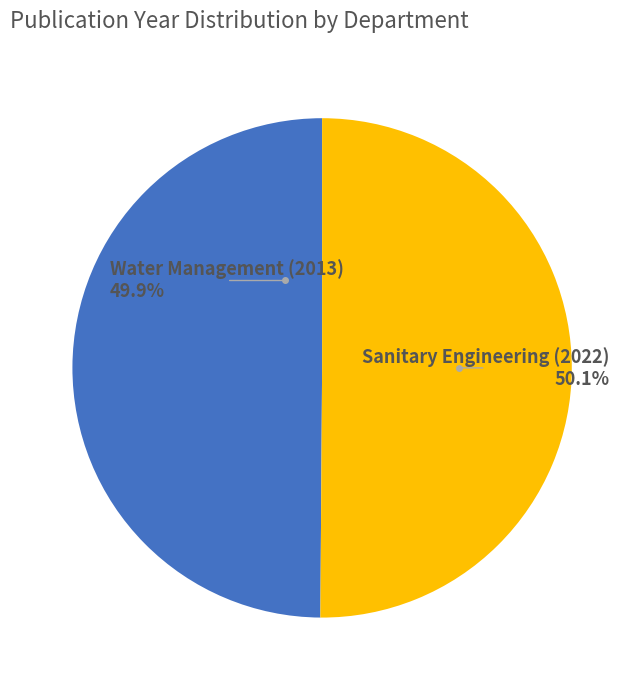

Is there any slice that represents more than half of the pie?

Yes